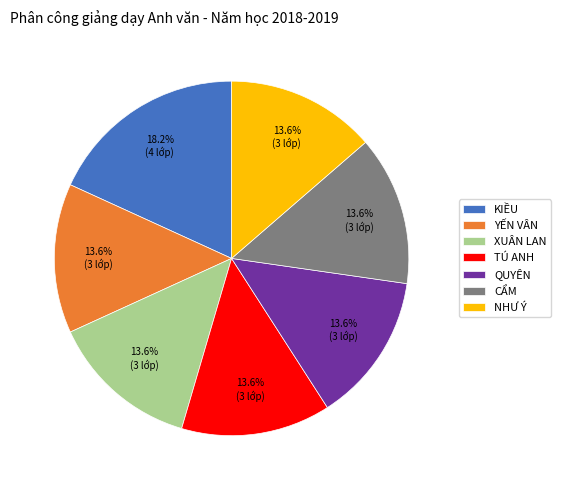

What percentage is NOT represented by TÚ ANH?

86.4%